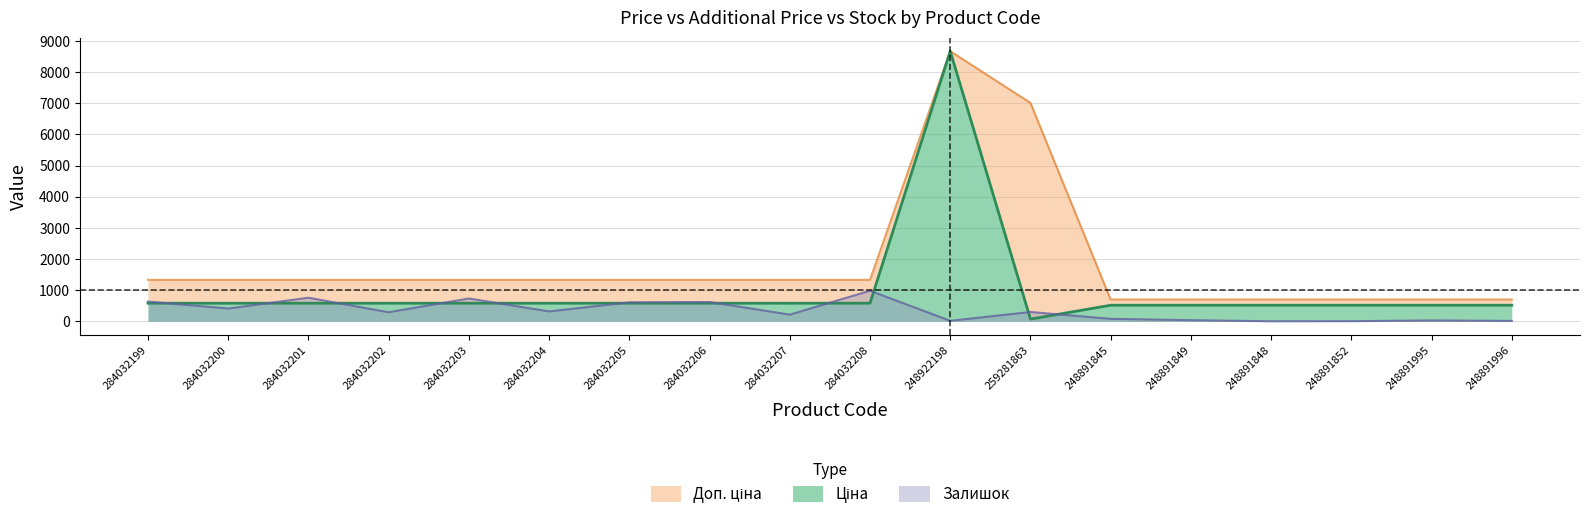

At which category is the sum across all series the highest?

248922198